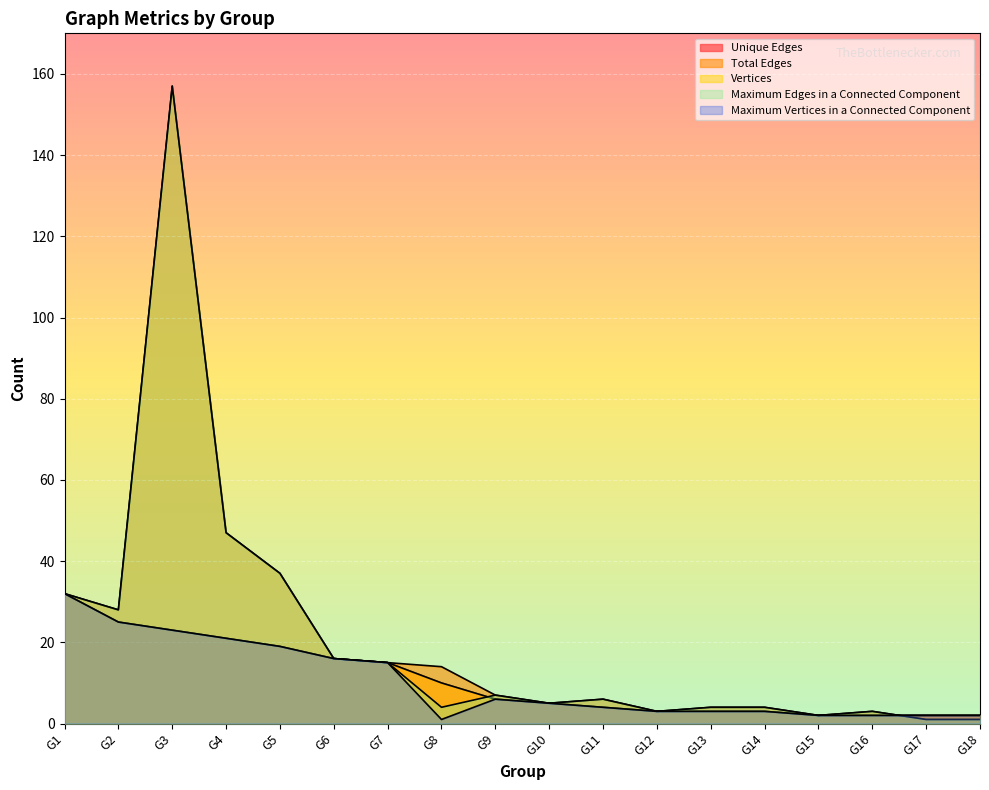

Does the chart display data point markers on the line(s)?

No